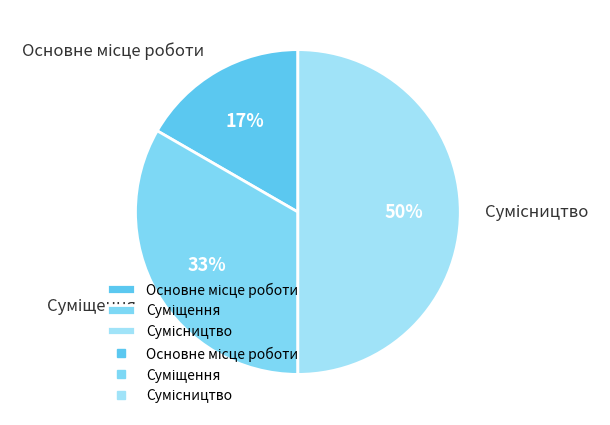

To the nearest percent, what is the difference between the largest and smallest slice percentages?

33%